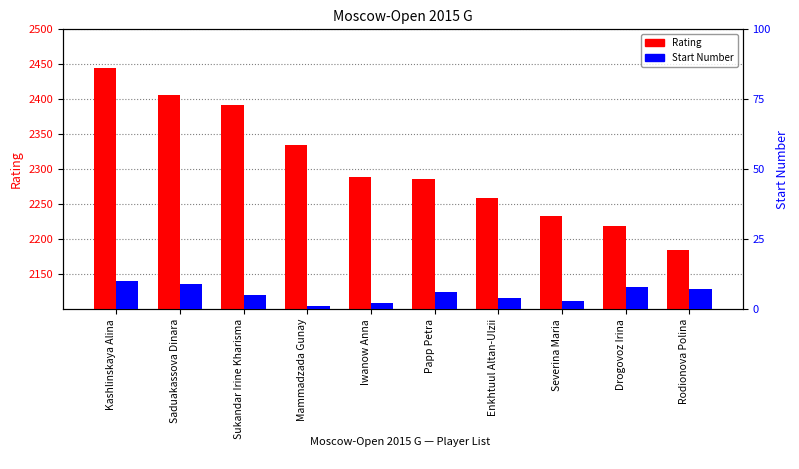

What is the label of the 5th bar from the left?

Iwanow Anna